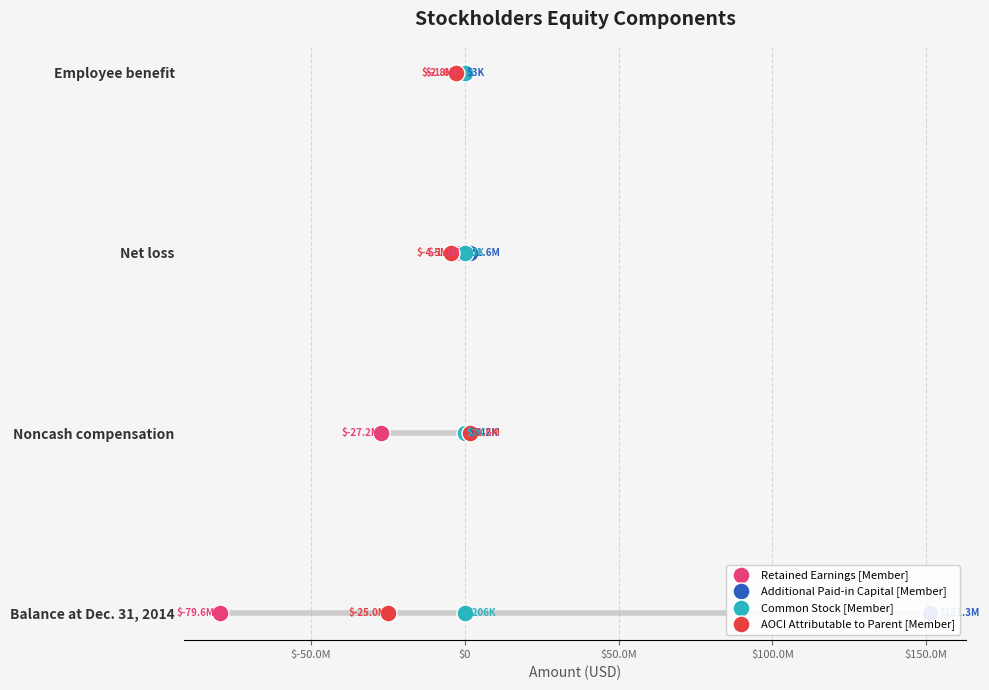

What are all the series names shown in the legend?

Retained Earnings [Member], Additional Paid-in Capital [Member], Common Stock [Member], AOCI Attributable to Parent [Member]